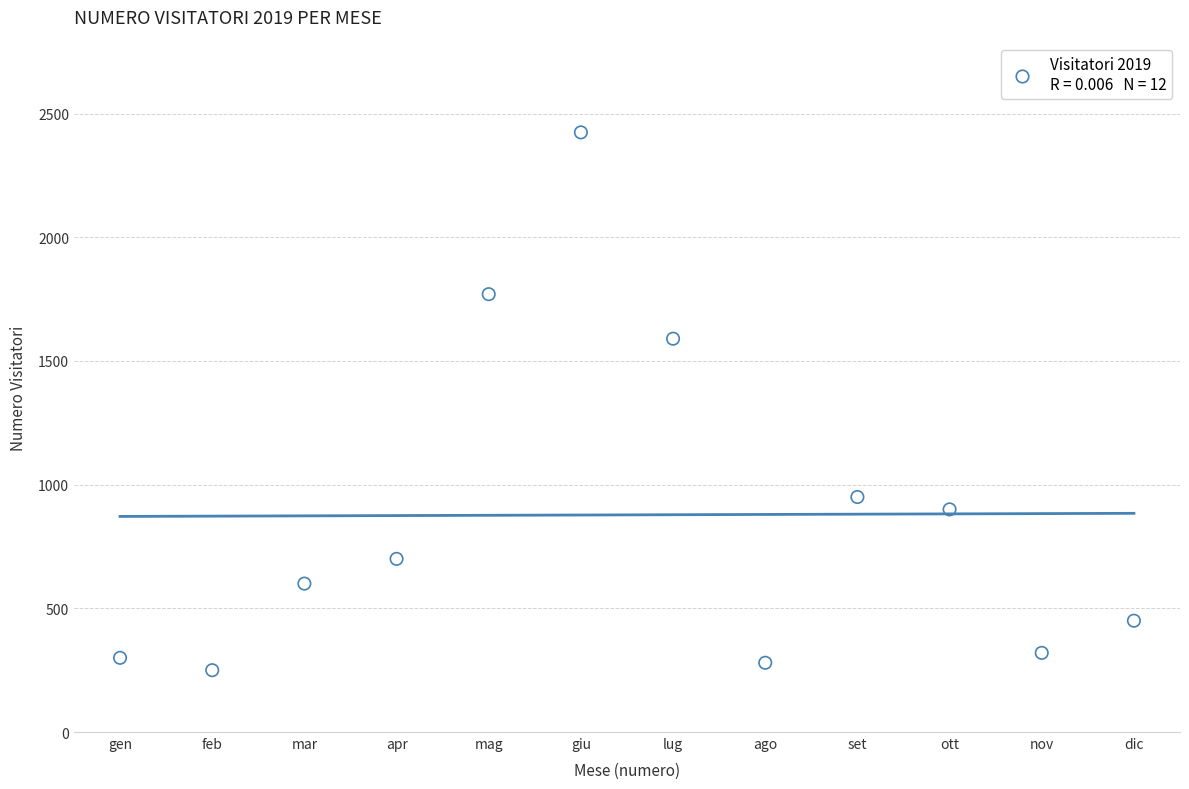

What Y value in the scatter plot is closest to 1337?

1590